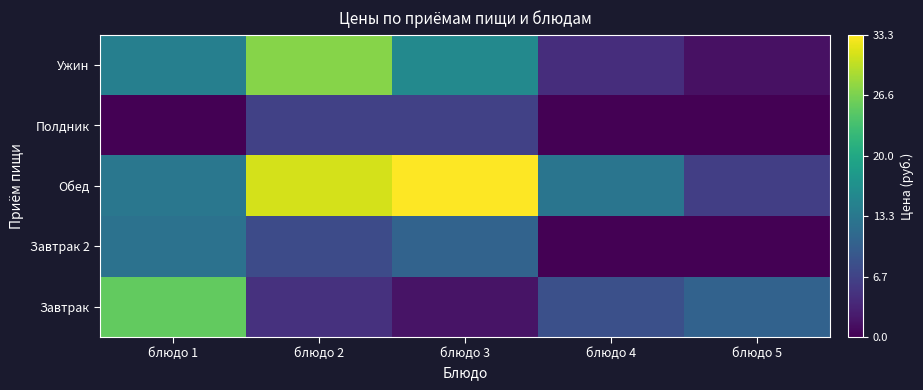

Reading left to right, extract all data points from this chart.

Завтрак: блюдо 1=25.2	блюдо 2=4.8	блюдо 3=1.8	блюдо 4=8.1	блюдо 5=10.5
Завтрак 2: блюдо 1=12.5	блюдо 2=7.6	блюдо 3=10.6	блюдо 4=0.0	блюдо 5=0.0
Обед: блюдо 1=13.2	блюдо 2=31.2	блюдо 3=33.3	блюдо 4=12.9	блюдо 5=6.2
Полдник: блюдо 1=0.0	блюдо 2=6.4	блюдо 3=6.5	блюдо 4=0.0	блюдо 5=0.0
Ужин: блюдо 1=14.4	блюдо 2=27.3	блюдо 3=15.7	блюдо 4=4.4	блюдо 5=1.5